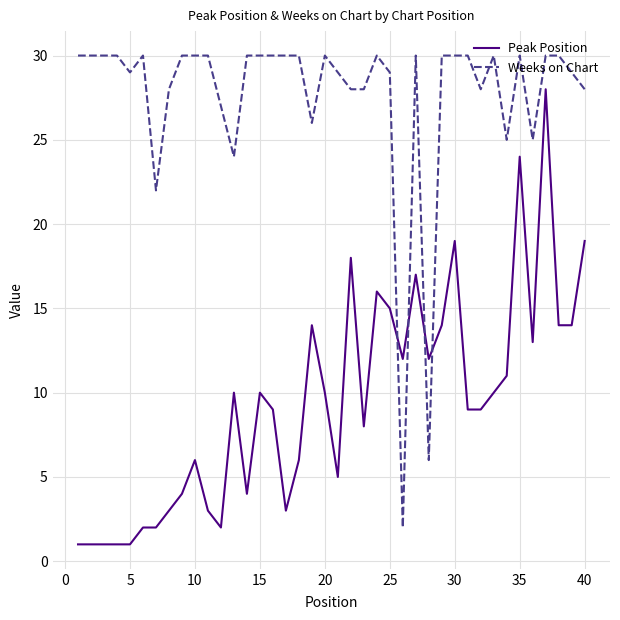

What is the maximum value shown in the chart?

30